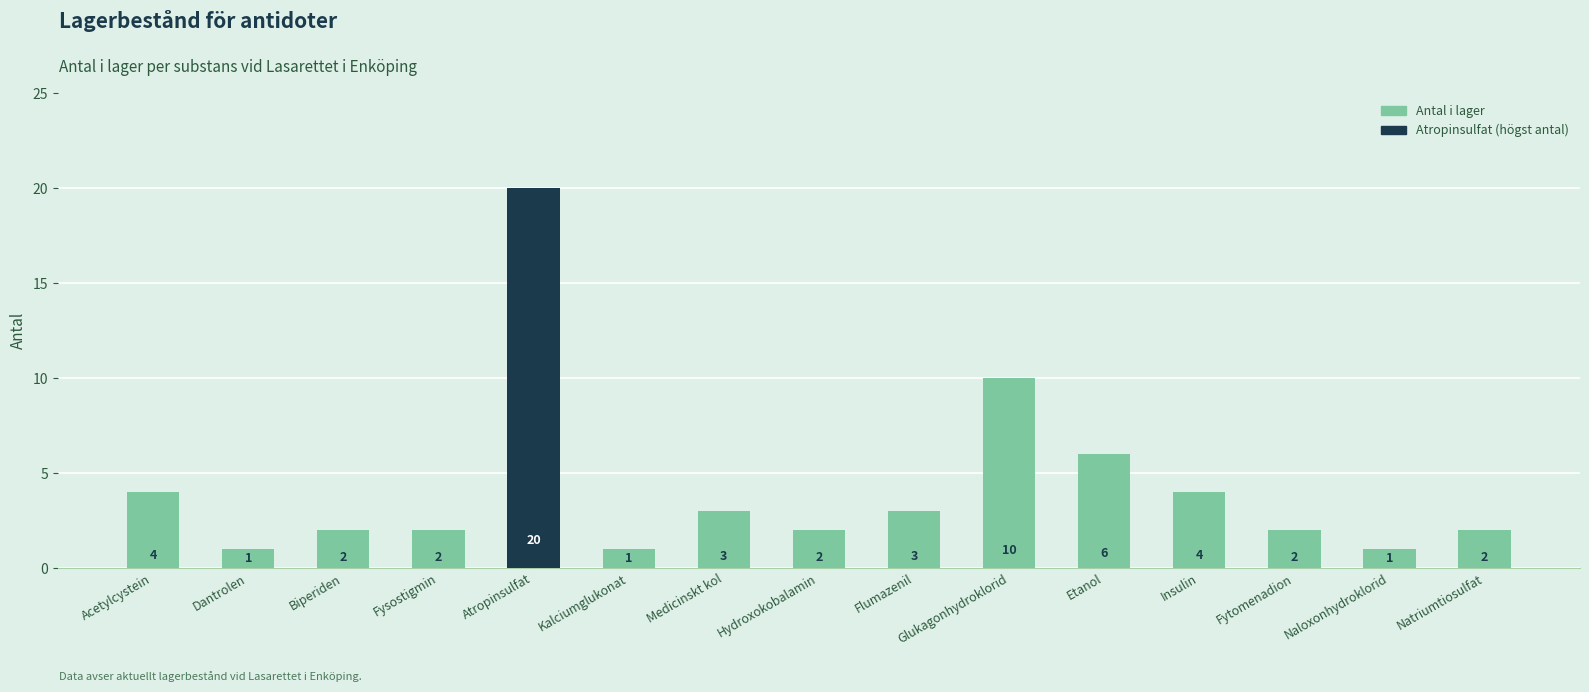

Which label corresponds to the largest value in the chart?

Atropinsulfat